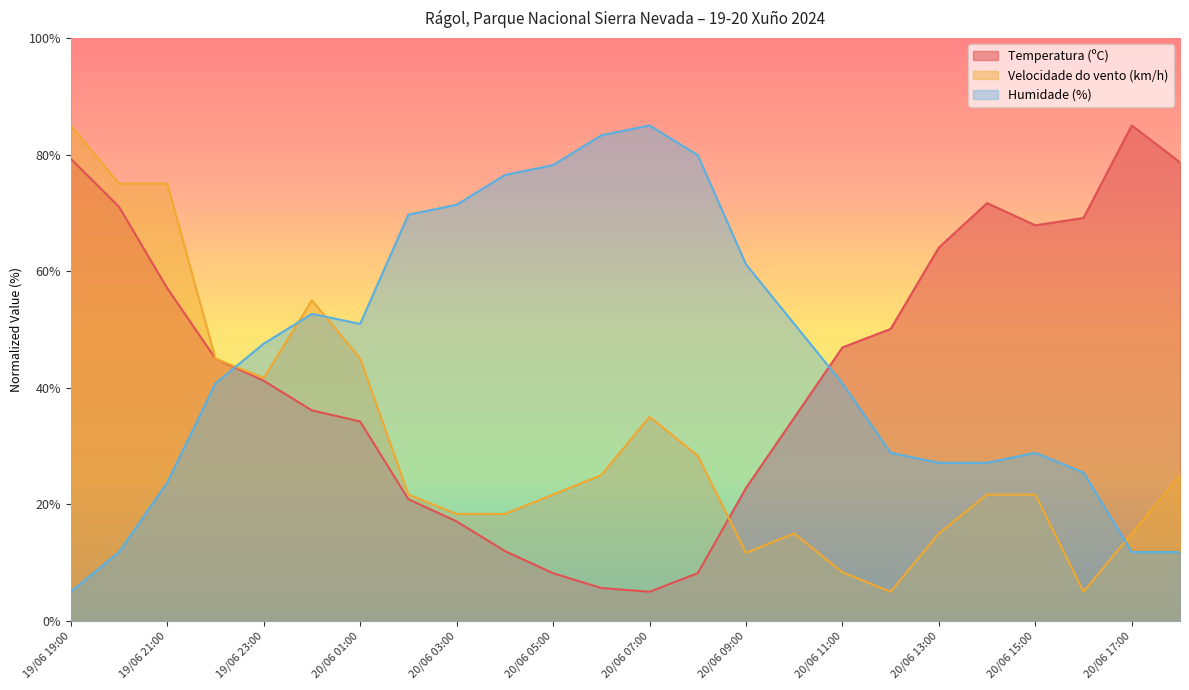

How many distinct data groups are displayed?

3